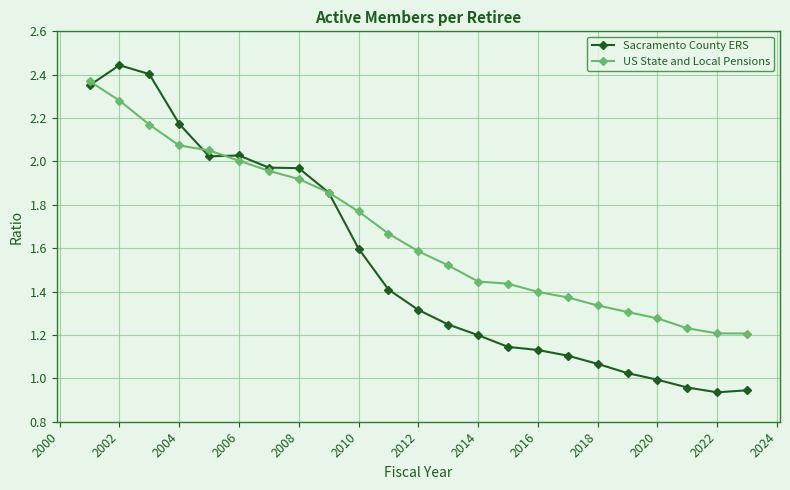

Which series has the largest total across all categories?

US State and Local Pensions